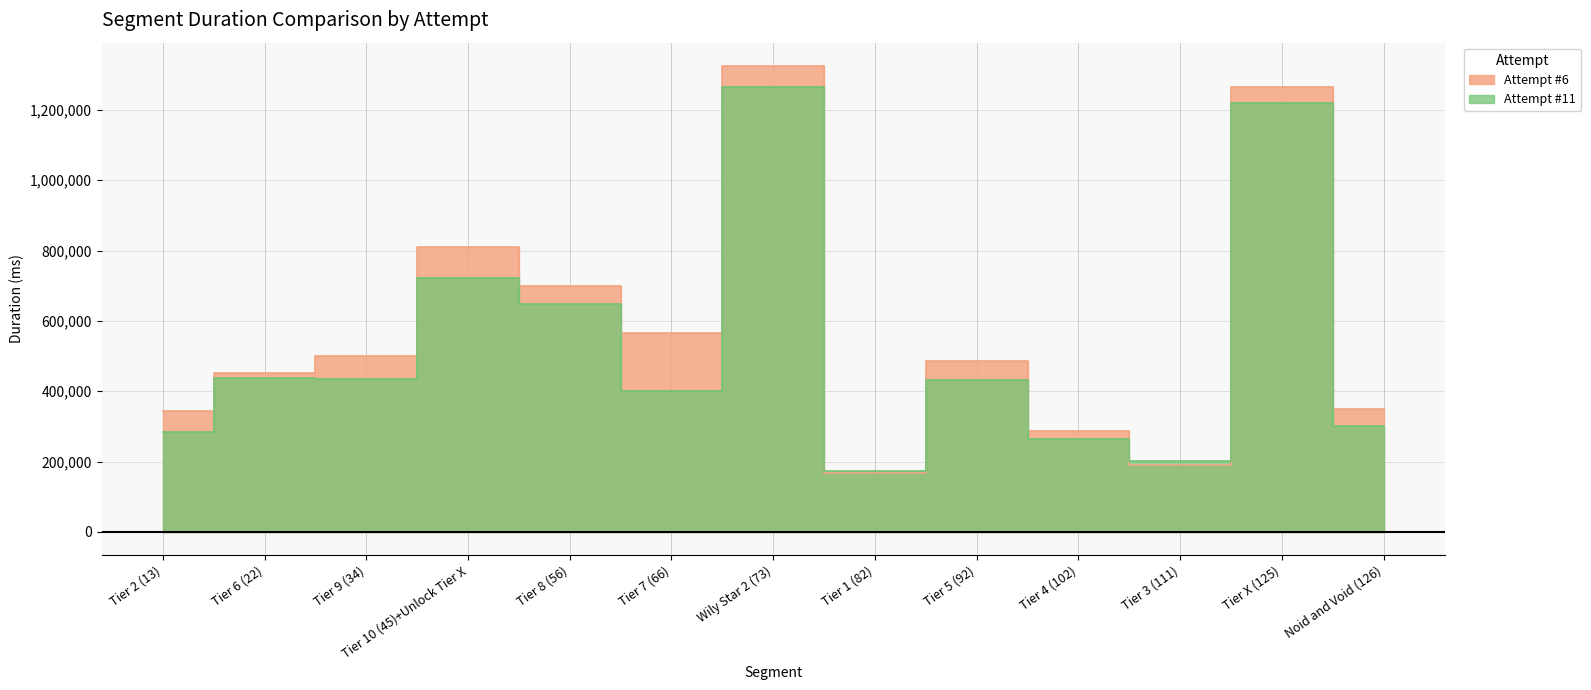

The Attempt #11 series shows 358928 at Wily Star 2 (73). True or false?

False